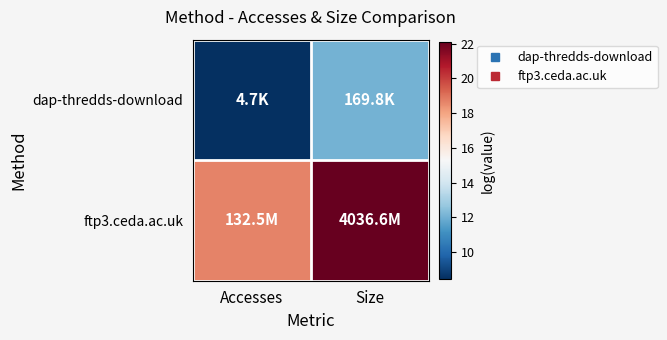

How many distinct data groups are displayed?

2